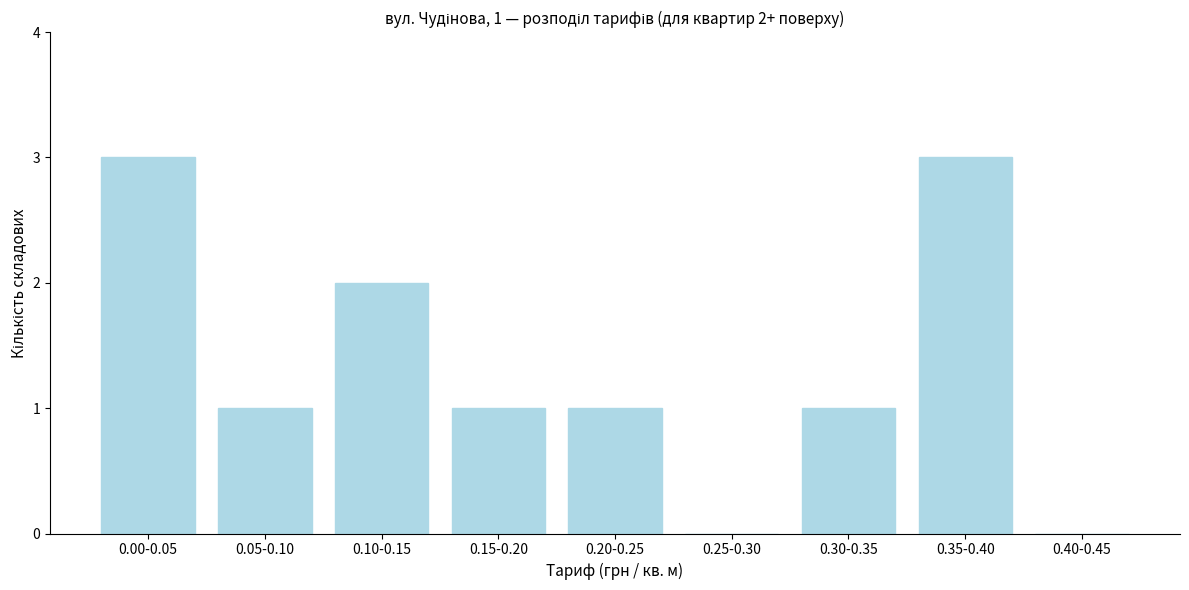

Reading left to right, list all the values displayed in this chart.

0.00-0.05=3	0.05-0.10=1	0.10-0.15=2	0.15-0.20=1	0.20-0.25=1	0.25-0.30=0	0.30-0.35=1	0.35-0.40=3	0.40-0.45=0